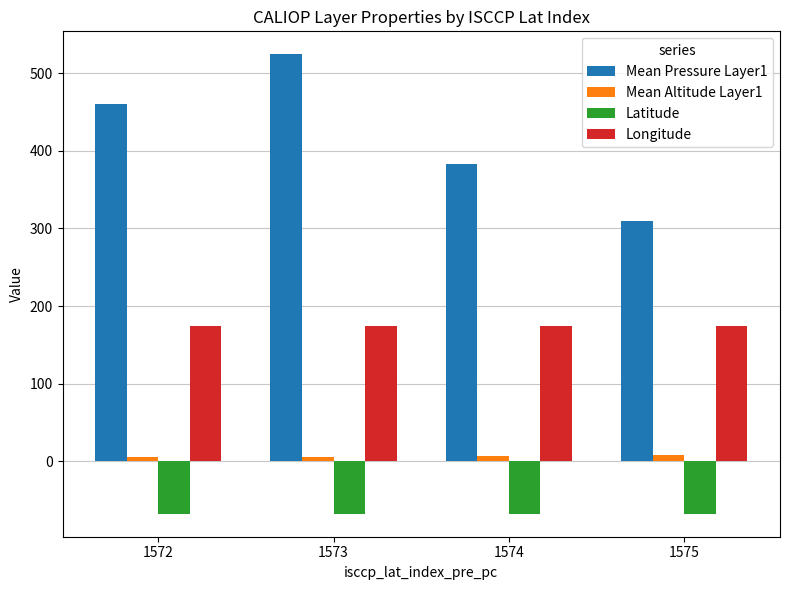

Which category has the lowest value in the Mean Pressure Layer1 series?

1575